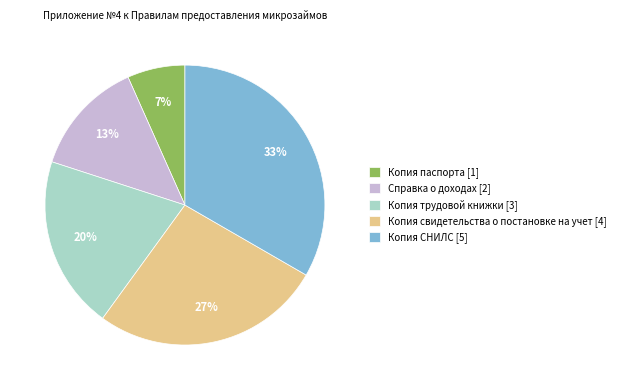

What is the largest slice in the pie chart?

Копия СНИЛС